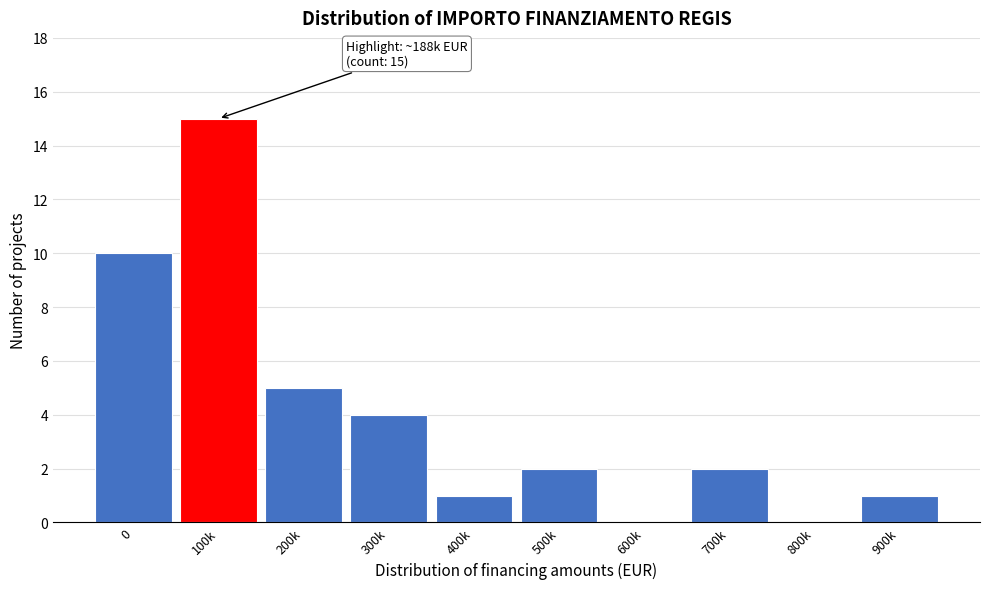

Reading left to right, what are all the values shown in this chart?

0=10	100k=15	200k=5	300k=4	400k=1	500k=2	600k=0	700k=2	800k=0	900k=1